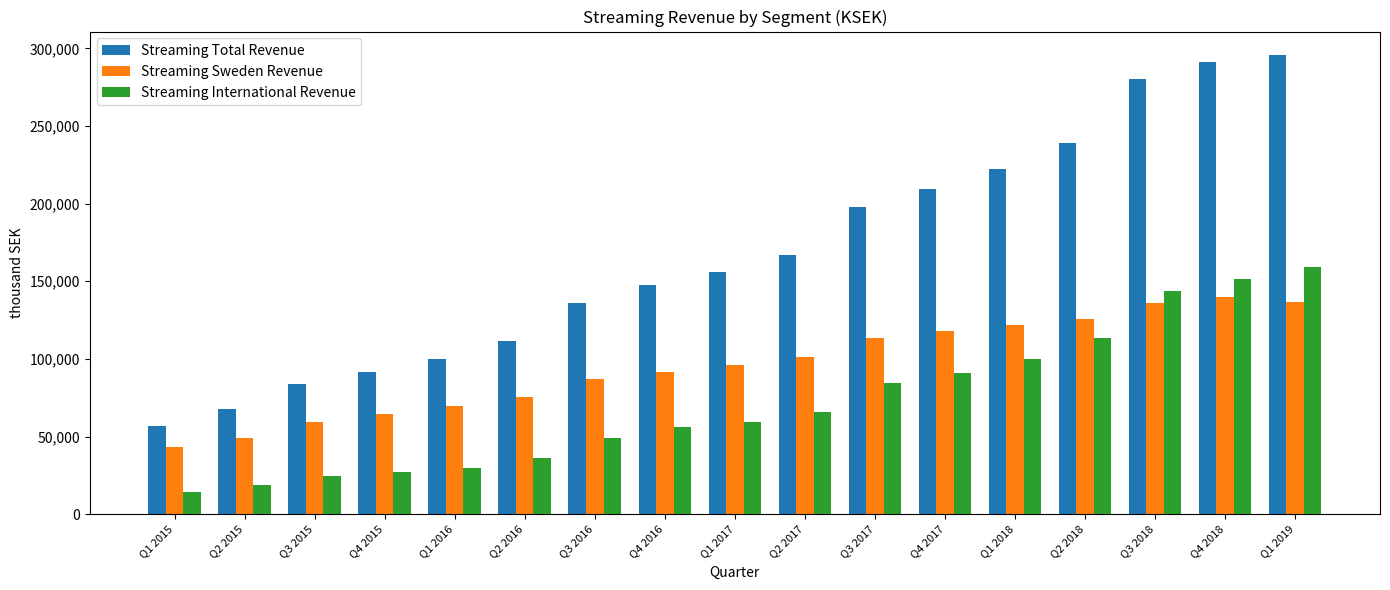

What is the label of the 9th bar from the right?

Q1 2017